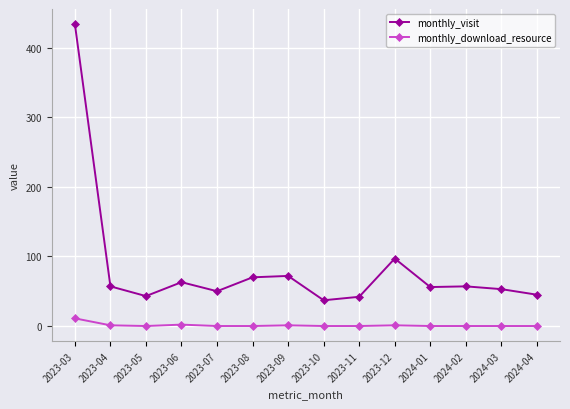

Which series has the widest spread of values?

monthly_visit